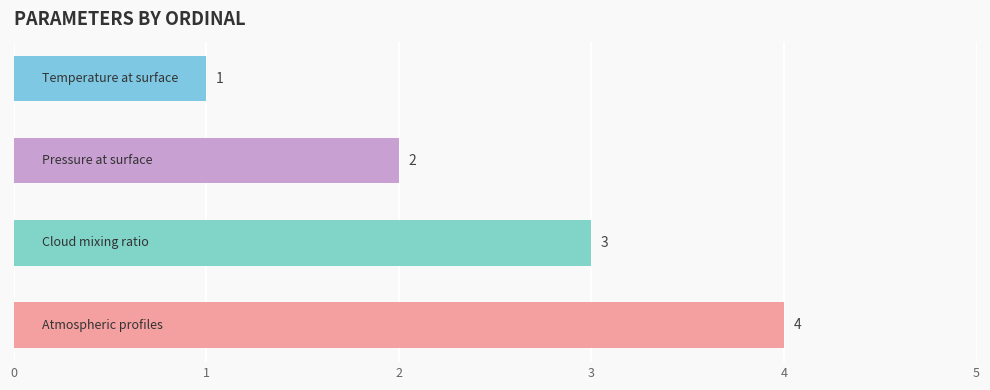

Count the values in the range 2 to 4.

3